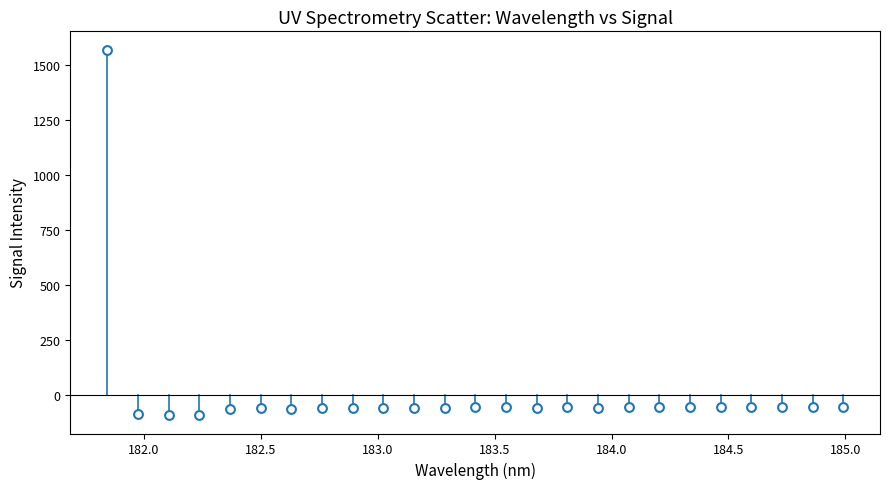

What is the range of Y values (max minus min)?

1661.9